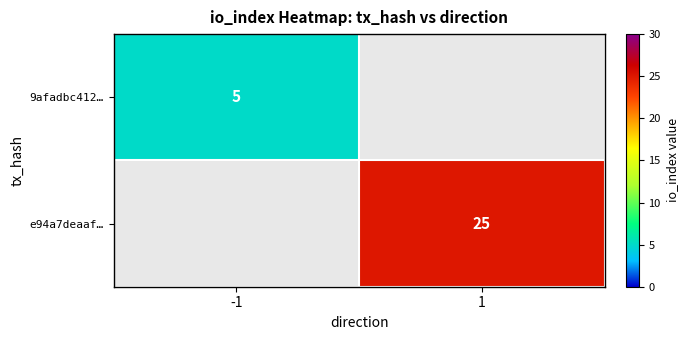

True or false: e94a7deaaf… has a value of 25 at 1.

True